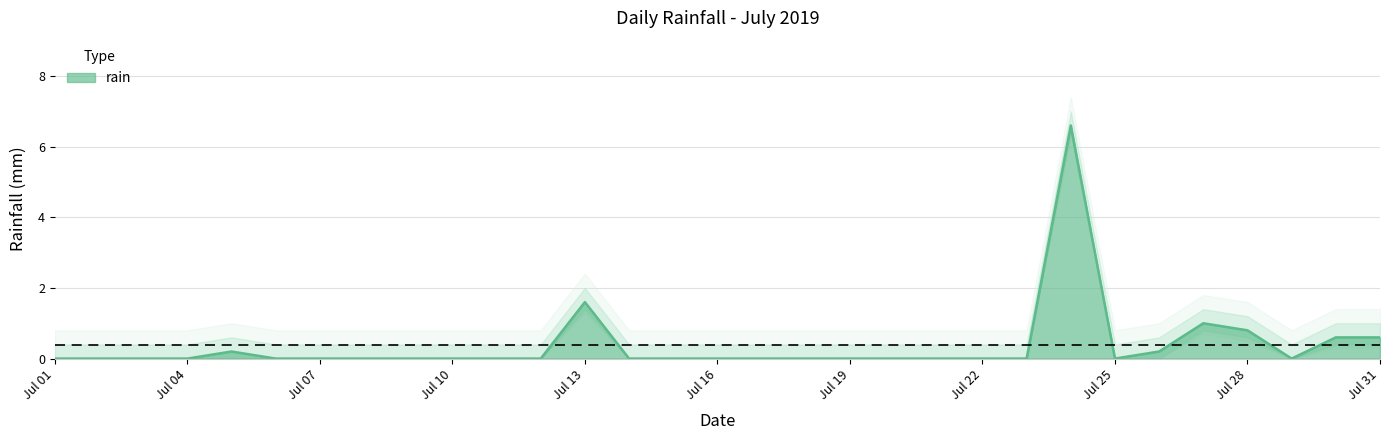

The rain series shows 4.2 at Jul 25. True or false?

False